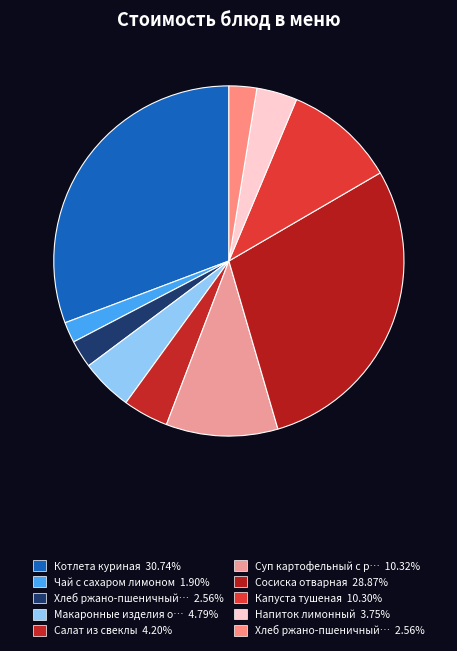

How many slices are in this pie chart?

10